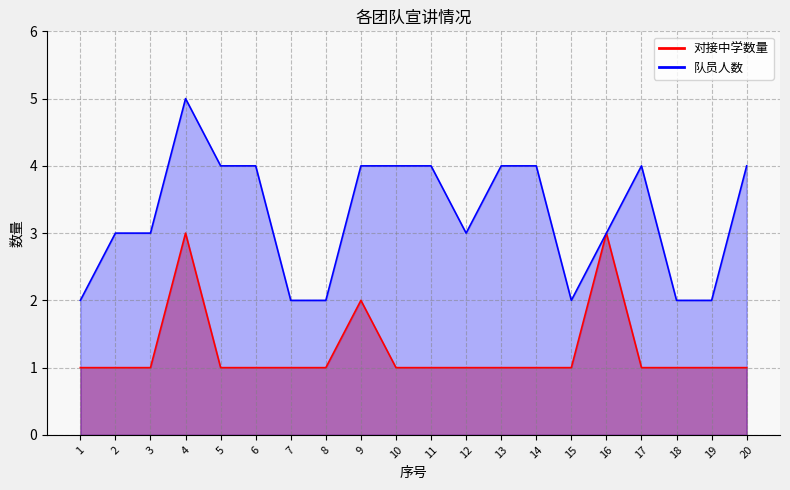

At which category is the sum across all series the highest?

4